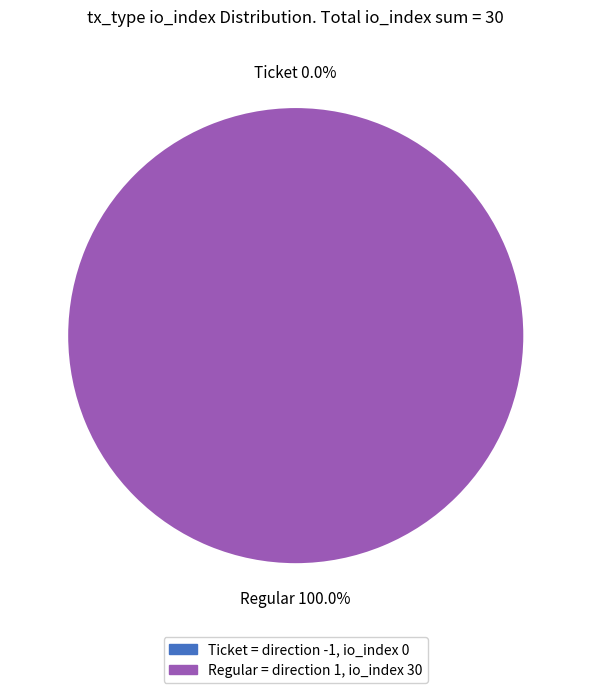

To the nearest percent, what portion does Regular (io_index=30) represent?

100%